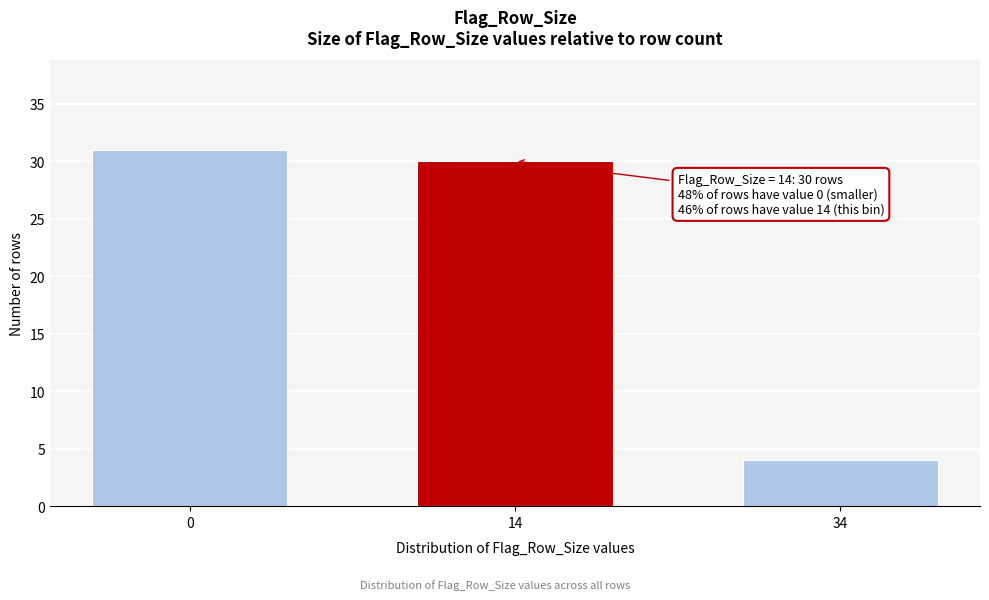

Reading left to right, list all the values displayed in this chart.

31	30	4